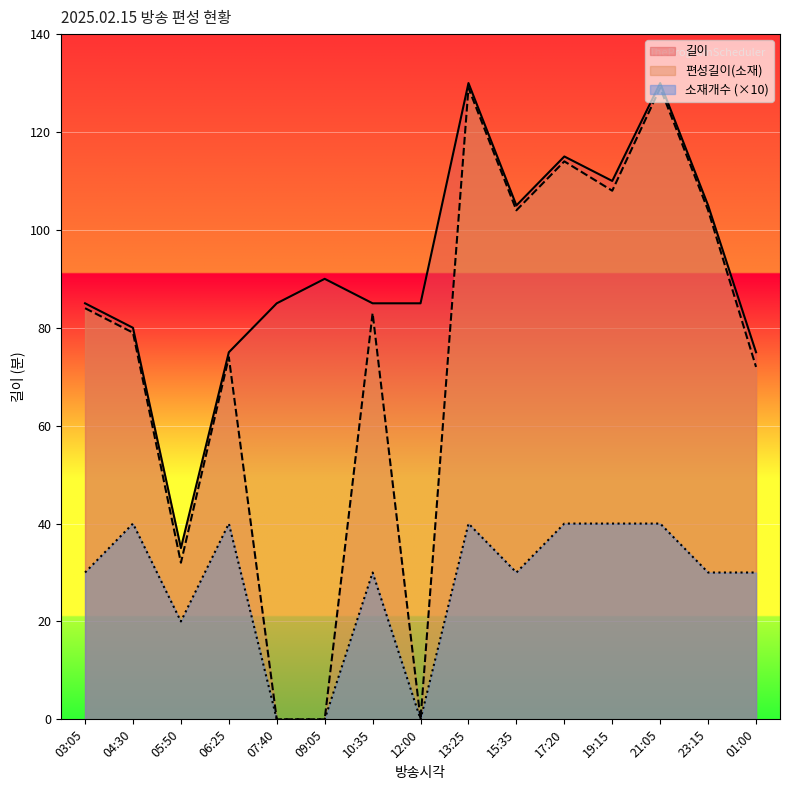

What is the difference between the second highest and minimum values in the 소재개수 series?

40